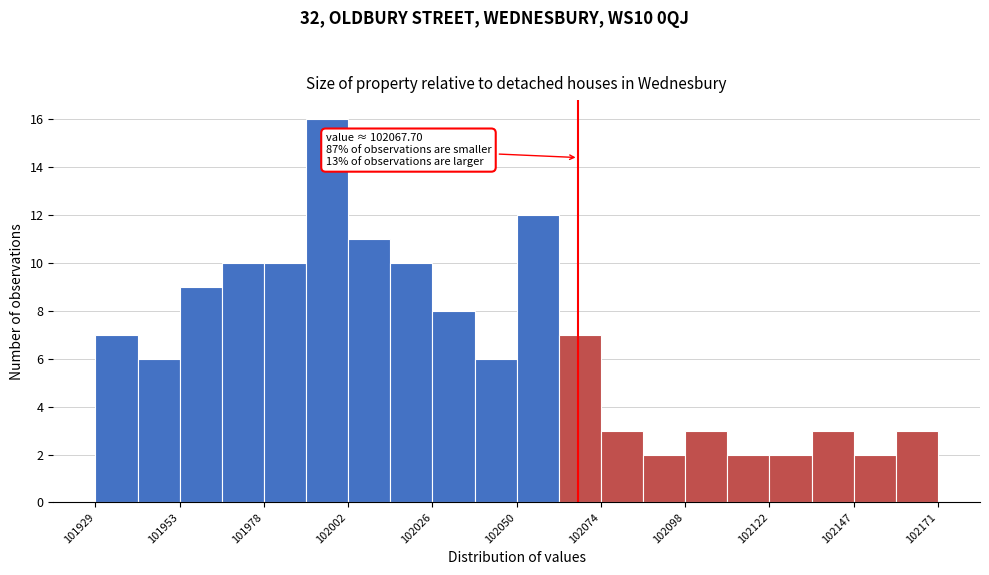

Read against the x-axis, roughly where is the centre of the tallest bar?

101995